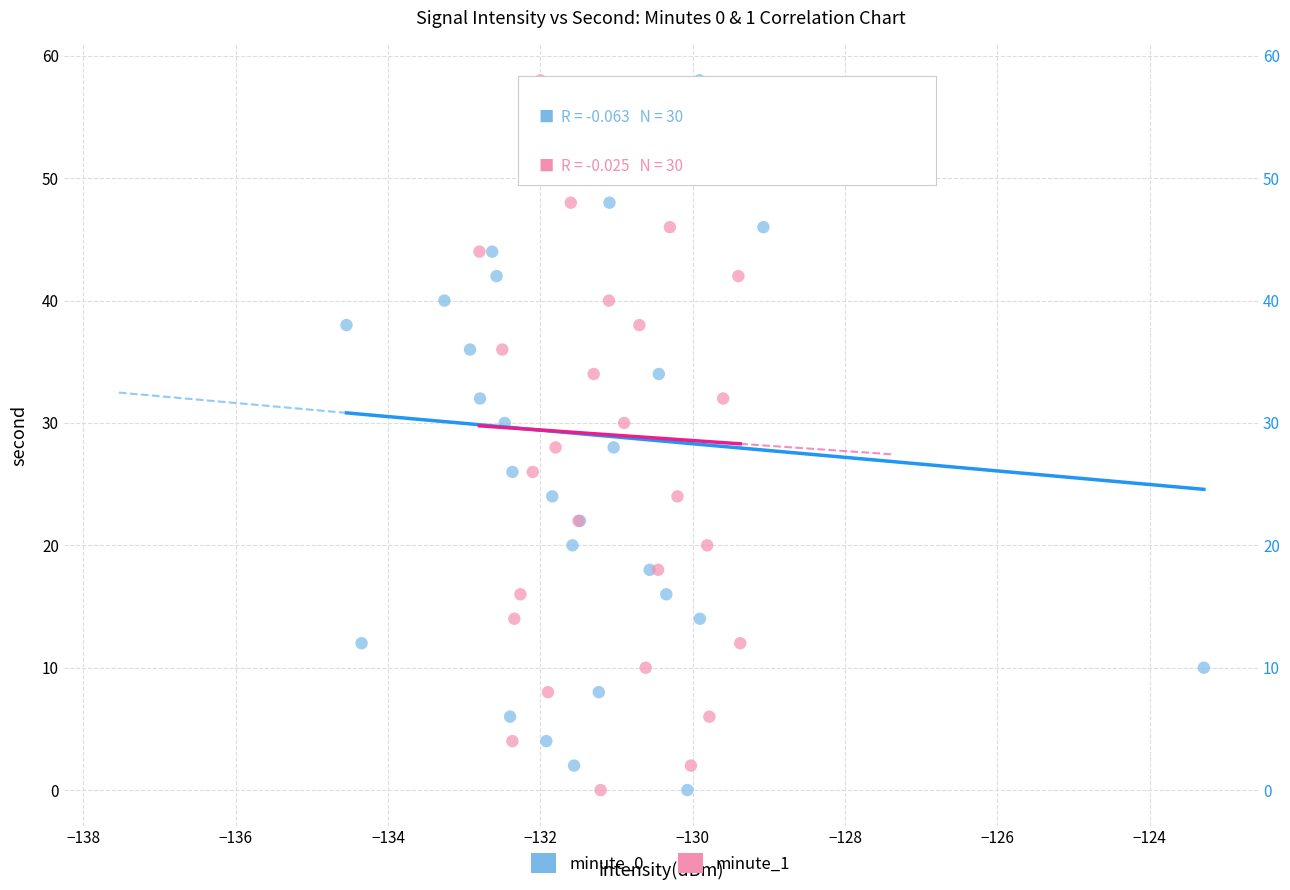

What are all the series names shown in the legend?

minute_0, minute_1